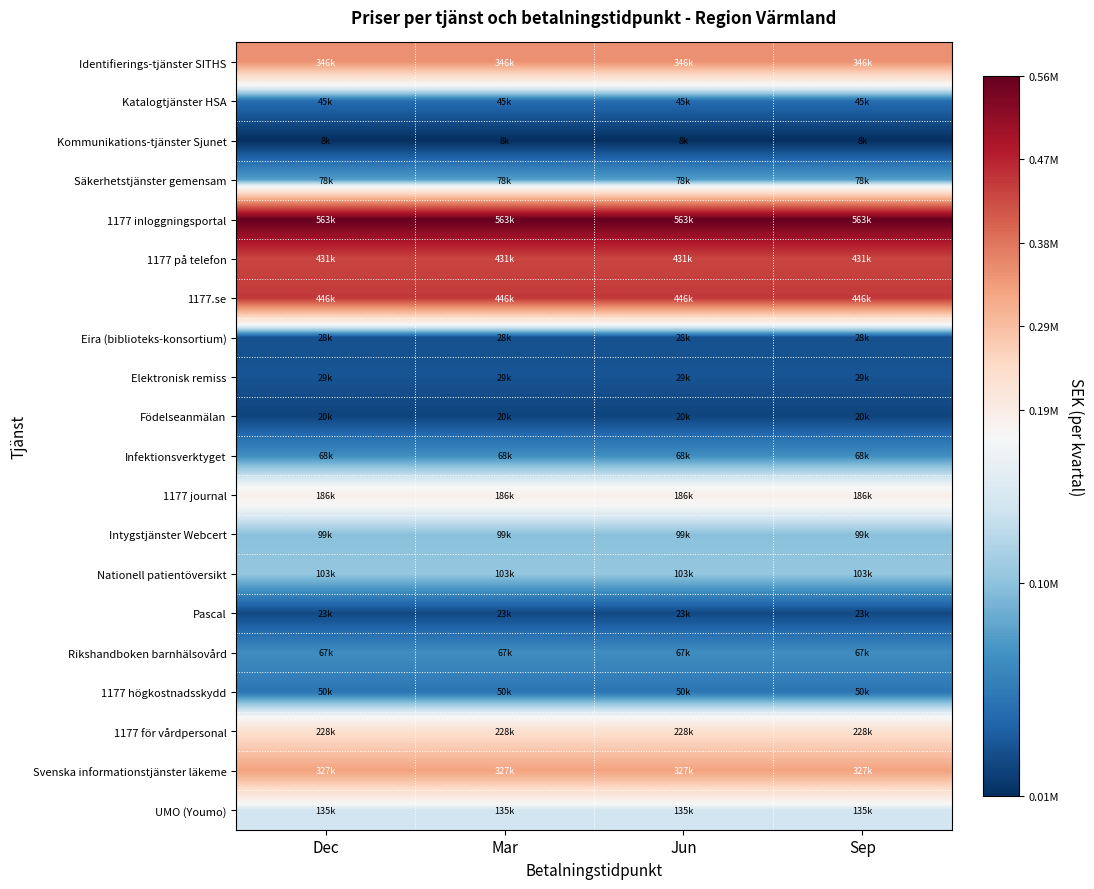

Reading left to right, what are all the values shown in this chart?

Identifierings-tjänster SITHS: Dec=346255.5	Mar=346255.5	Jun=346255.5	Sep=346255.5
Katalogtjänster HSA: Dec=44526.5	Mar=44526.5	Jun=44526.5	Sep=44526.5
Kommunikations-tjänster Sjunet: Dec=8031.2	Mar=8031.2	Jun=8031.2	Sep=8031.2
Säkerhetstjänster gemensam: Dec=78233.0	Mar=78233.0	Jun=78233.0	Sep=78233.0
1177 inloggningsportal: Dec=562712.3	Mar=562712.3	Jun=562712.3	Sep=562712.3
1177 på telefon: Dec=431382.6	Mar=431382.6	Jun=431382.6	Sep=431382.6
1177.se: Dec=445587.4	Mar=445587.4	Jun=445587.4	Sep=445587.4
Eira (biblioteks-konsortium): Dec=27866.7	Mar=27866.7	Jun=27866.7	Sep=27866.7
Elektronisk remiss: Dec=29114.9	Mar=29114.9	Jun=29114.9	Sep=29114.9
Födelseanmälan: Dec=20314.3	Mar=20314.3	Jun=20314.3	Sep=20314.3
Infektionsverktyget: Dec=67549.7	Mar=67549.7	Jun=67549.7	Sep=67549.7
1177 journal: Dec=186421.6	Mar=186421.6	Jun=186421.6	Sep=186421.6
Intygstjänster Webcert: Dec=99130.0	Mar=99130.0	Jun=99130.0	Sep=99130.0
Nationell patientöversikt: Dec=103434.0	Mar=103434.0	Jun=103434.0	Sep=103434.0
Pascal: Dec=22792.3	Mar=22792.3	Jun=22792.3	Sep=22792.3
Rikshandboken barnhälsovård: Dec=67116.8	Mar=67116.8	Jun=67116.8	Sep=67116.8
1177 högkostnadsskydd: Dec=50201.8	Mar=50201.8	Jun=50201.8	Sep=50201.8
1177 för vårdpersonal: Dec=227885.1	Mar=227885.1	Jun=227885.1	Sep=227885.1
Svenska informationstjänster läkeme: Dec=326572.0	Mar=326572.0	Jun=326572.0	Sep=326572.0
UMO (Youmo): Dec=134568.5	Mar=134568.5	Jun=134568.5	Sep=134568.5